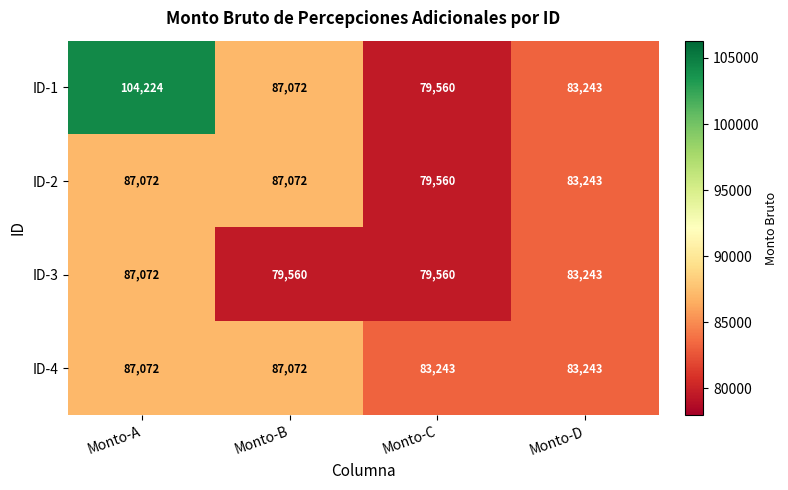

At which label is ID-3 closest to 83316?

Monto-D